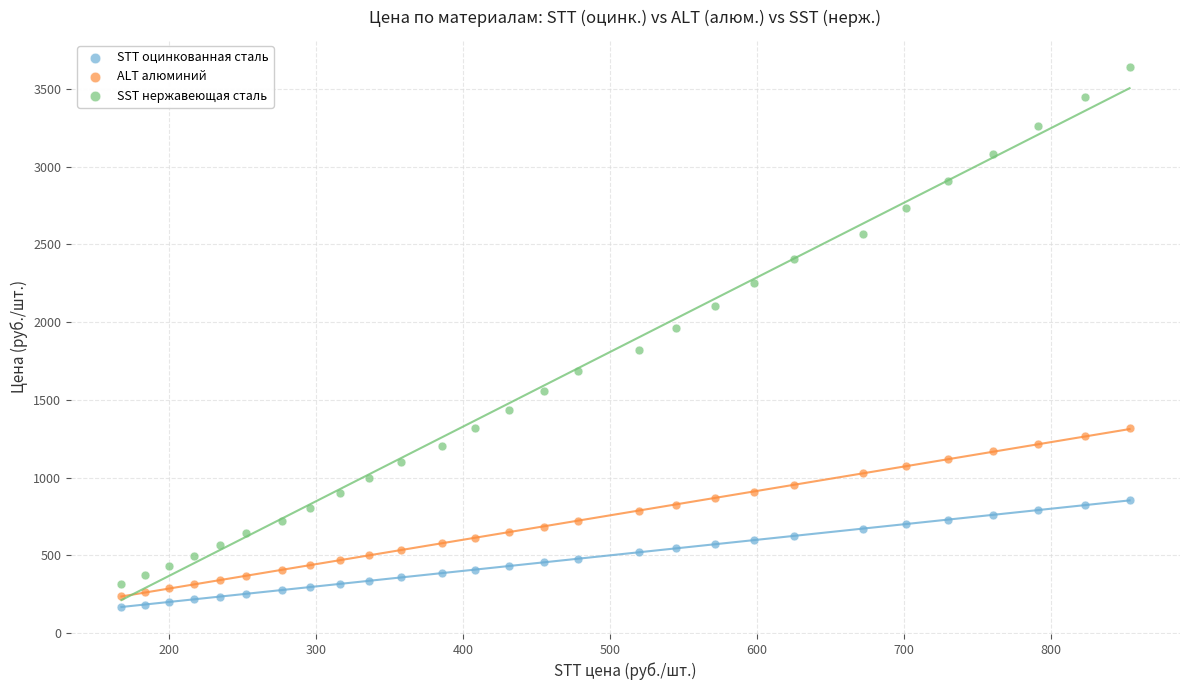

Which series reaches the minimum Y coordinate?

STT оцинкованная сталь